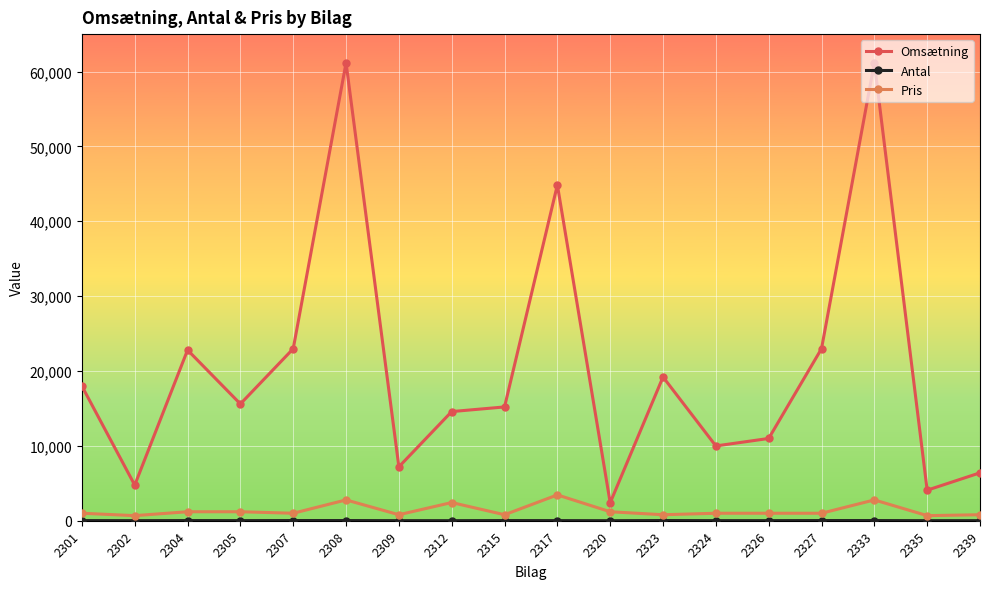

Where is the first local minimum for Omsætning?

2302